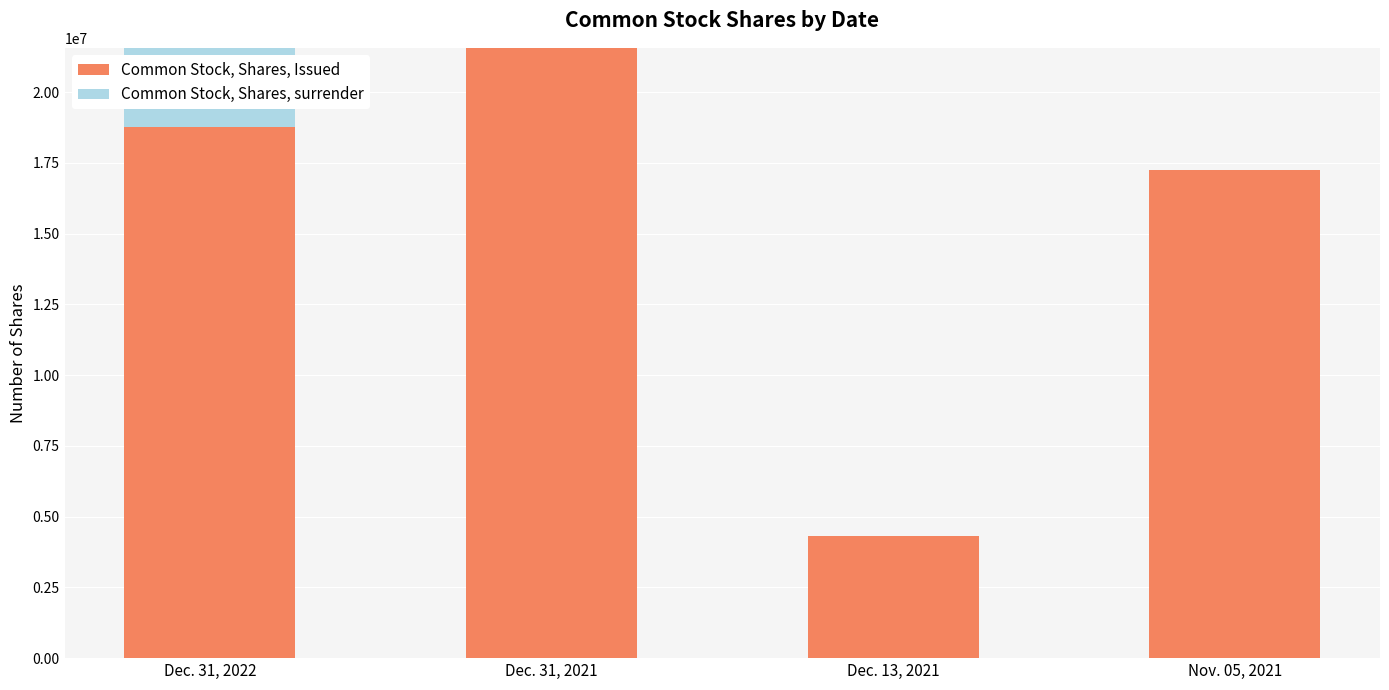

Are the bars horizontal?

No